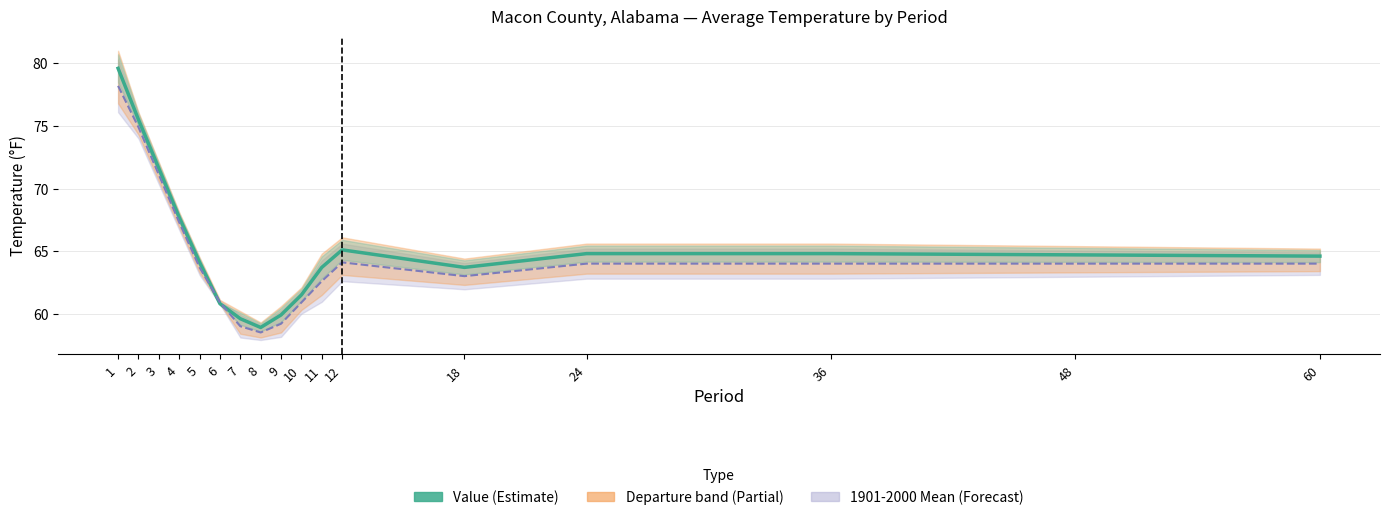

True or false: Value has a value of 79.6 at 1.

True